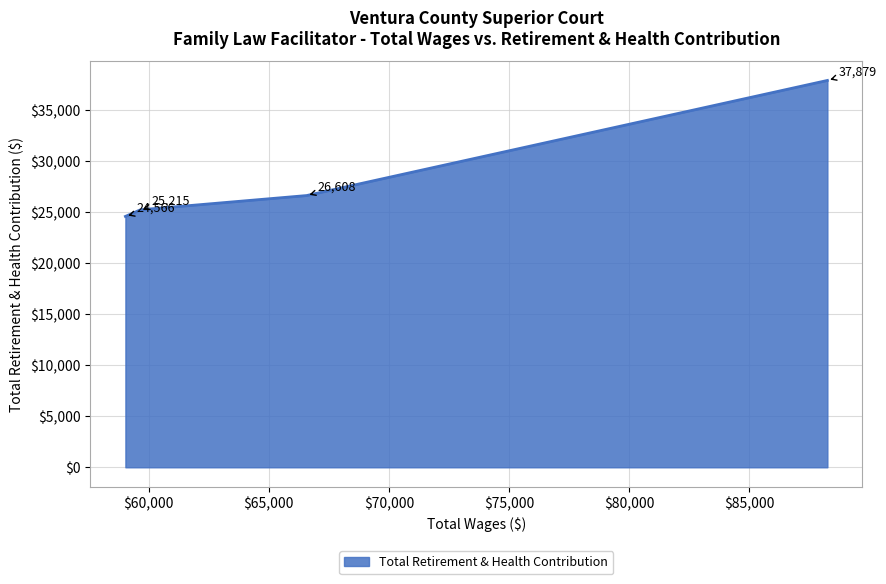

What is the maximum value shown in the chart?

37879.0